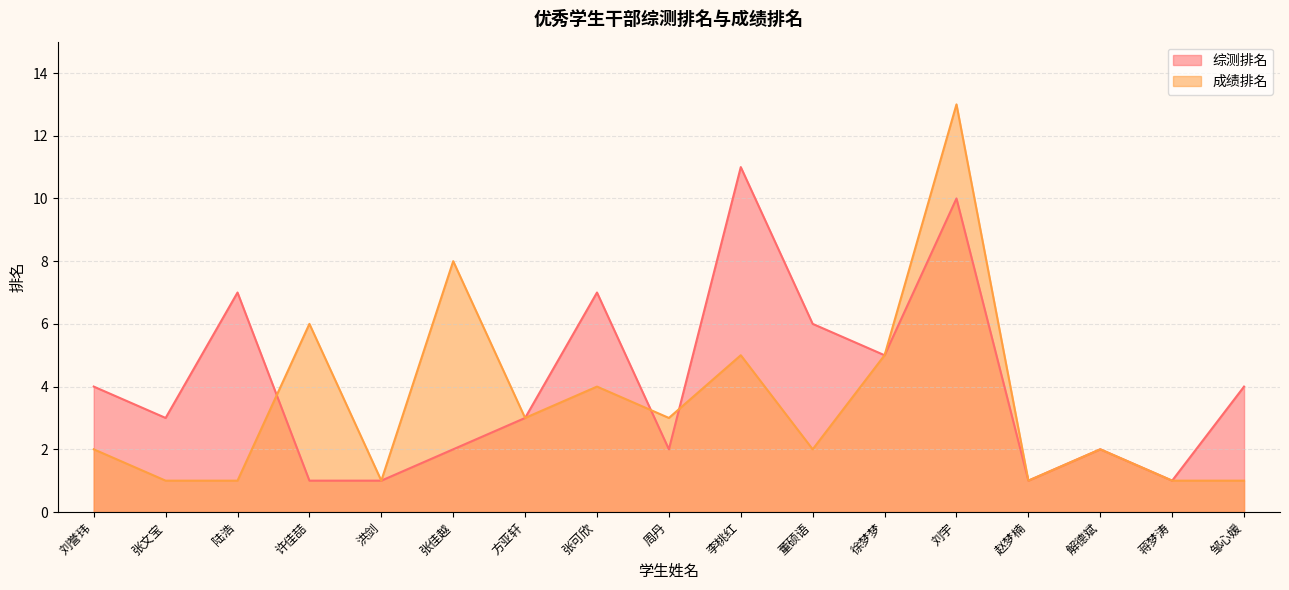

Is it true that 成绩排名 equals 0 at 赵梦楠?

False